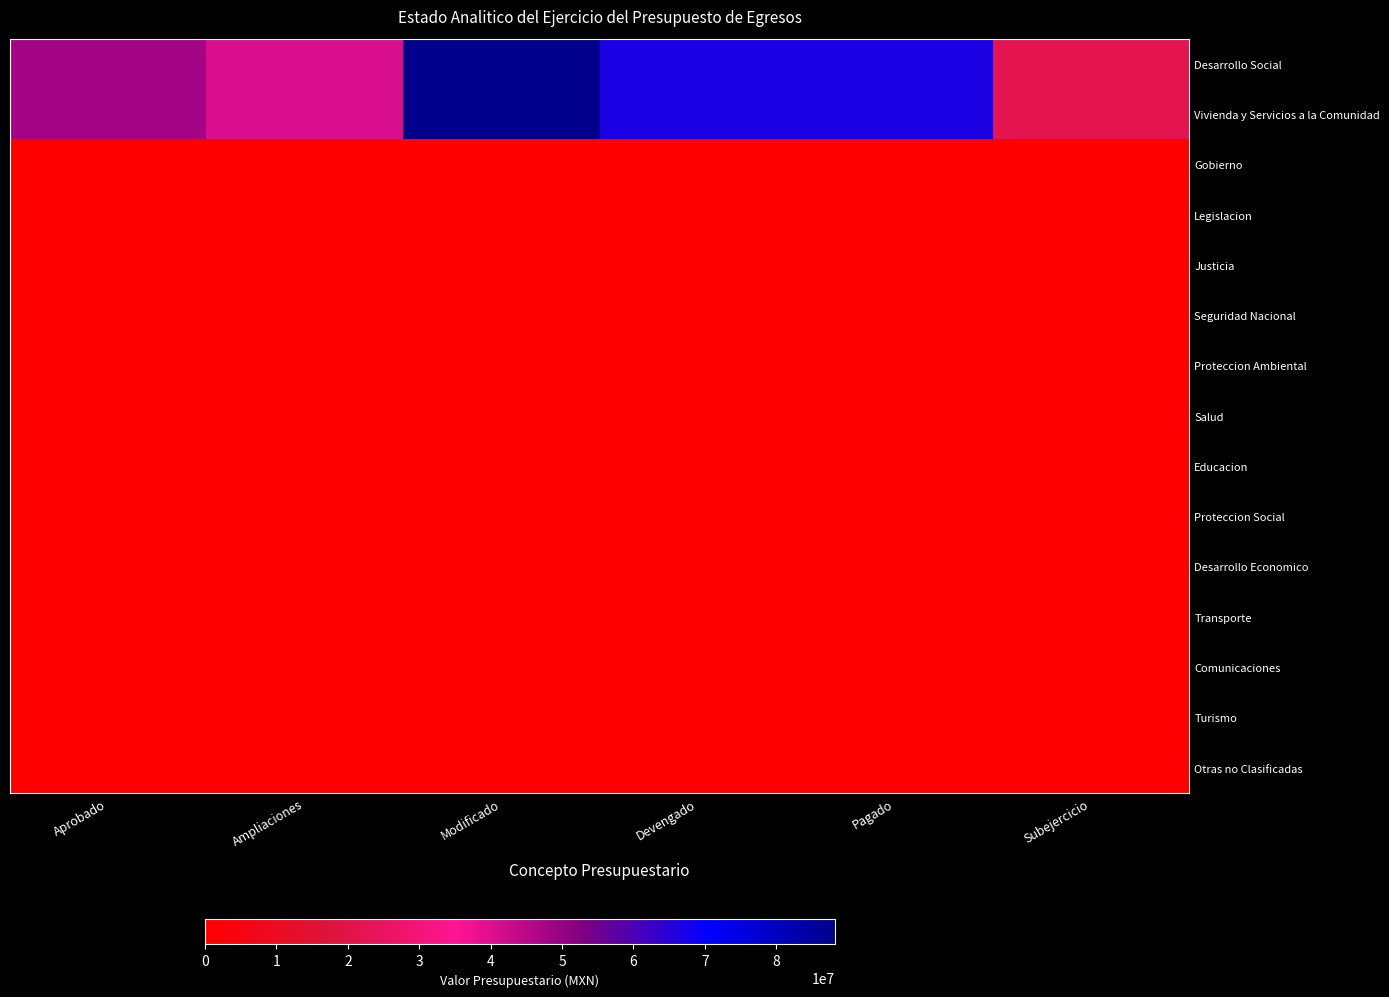

What is the spread (max minus min) of values at Ampliaciones?

40614944.5